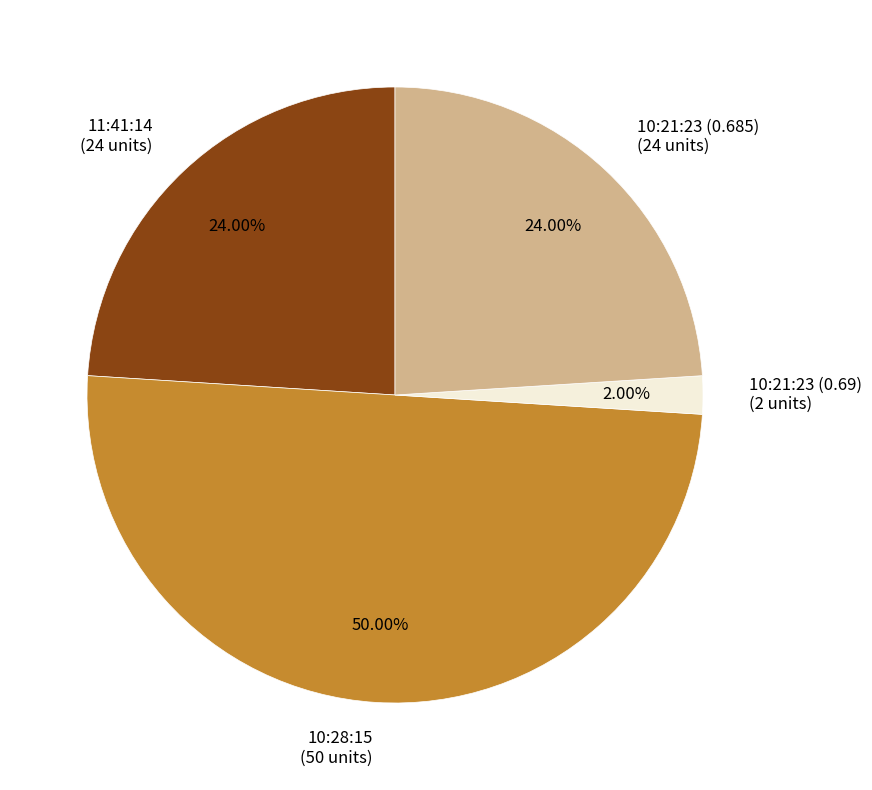

Does 10:21:23 (0.69) account for over 50% of the chart?

No